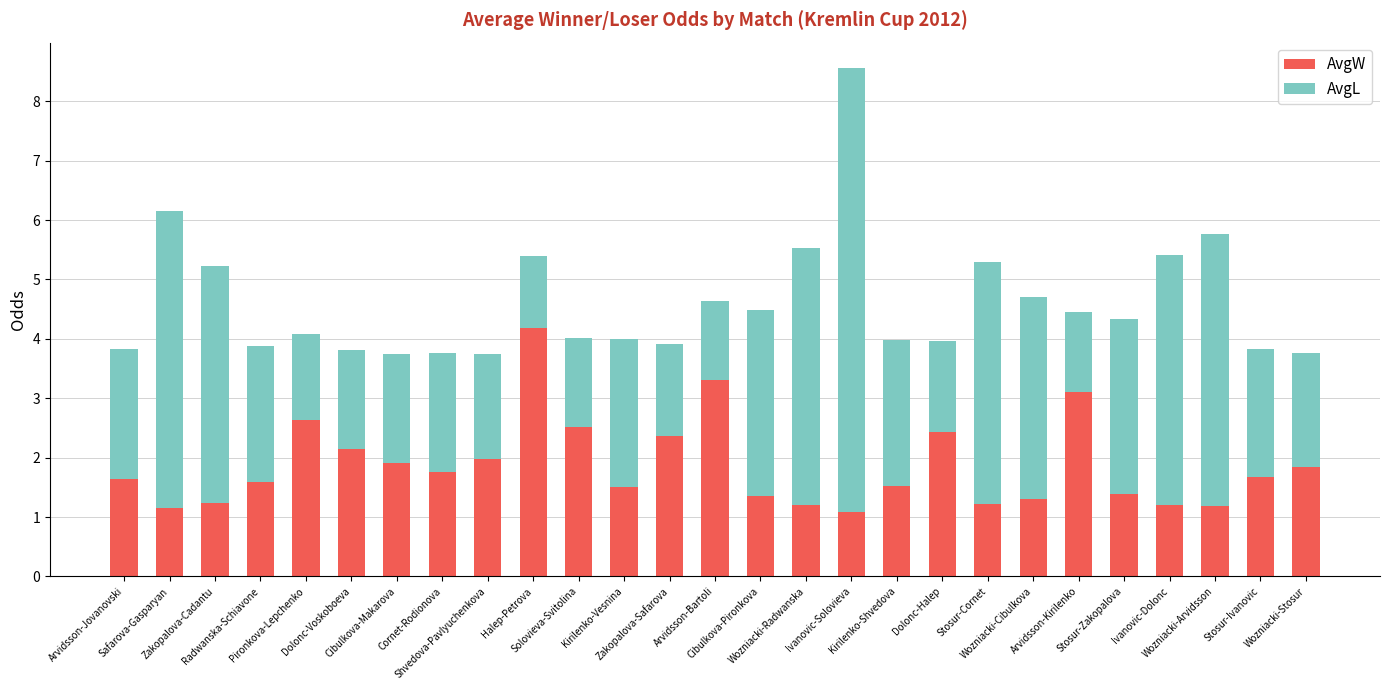

What is the lowest value of the AvgW series?

1.1